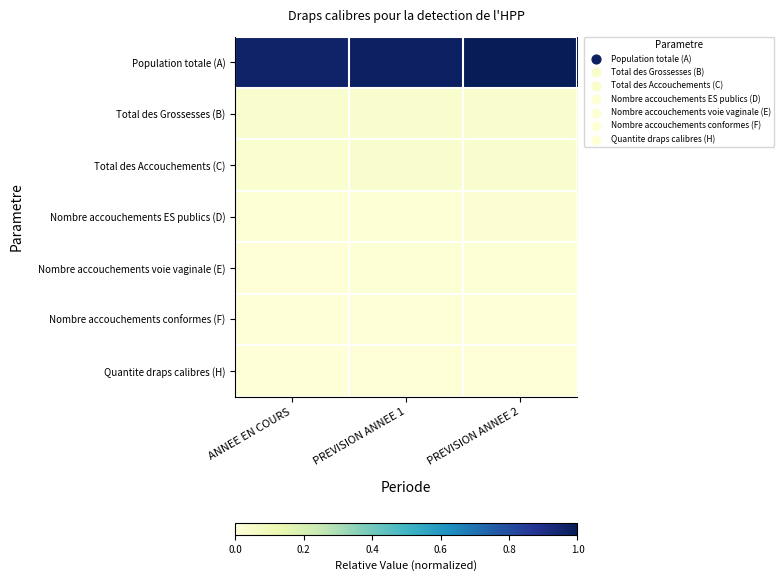

Reading right to left, list all the values displayed in this chart.

Population totale (A): PREVISION ANNEE 2=1.0	PREVISION ANNEE 1=1.0	ANNEE EN COURS=1.0
Total des Grossesses (B): PREVISION ANNEE 2=0.0	PREVISION ANNEE 1=0.0	ANNEE EN COURS=0.0
Total des Accouchements (C): PREVISION ANNEE 2=0.0	PREVISION ANNEE 1=0.0	ANNEE EN COURS=0.0
Nombre accouchements ES publics (D): PREVISION ANNEE 2=0.0	PREVISION ANNEE 1=0.0	ANNEE EN COURS=0.0
Nombre accouchements voie vaginale (E): PREVISION ANNEE 2=0.0	PREVISION ANNEE 1=0.0	ANNEE EN COURS=0.0
Nombre accouchements conformes (F): PREVISION ANNEE 2=0.0	PREVISION ANNEE 1=0.0	ANNEE EN COURS=0.0
Quantite draps calibres (H): PREVISION ANNEE 2=0.0	PREVISION ANNEE 1=0.0	ANNEE EN COURS=0.0